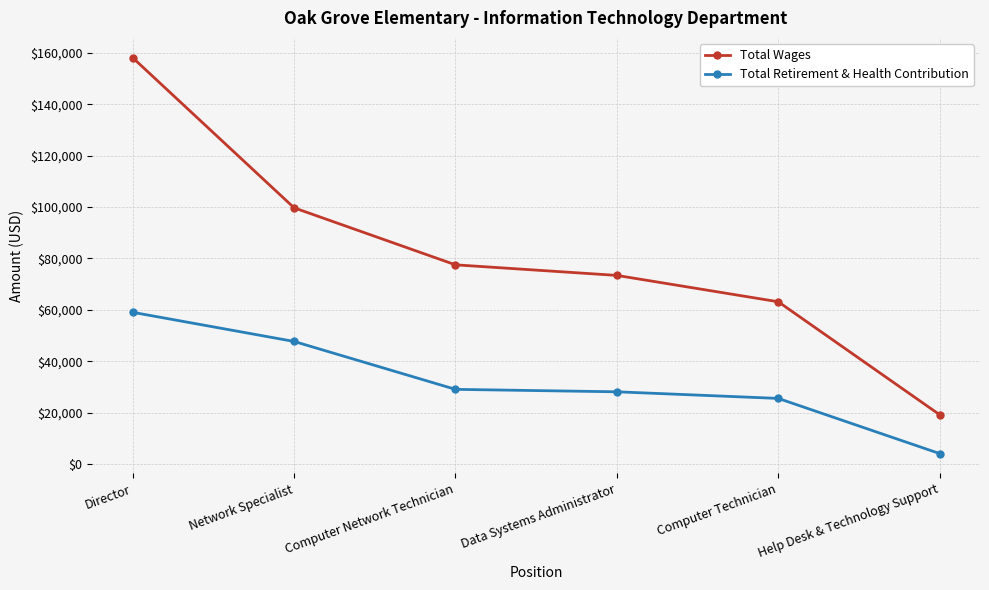

Which series has the largest total across all categories?

Total Wages